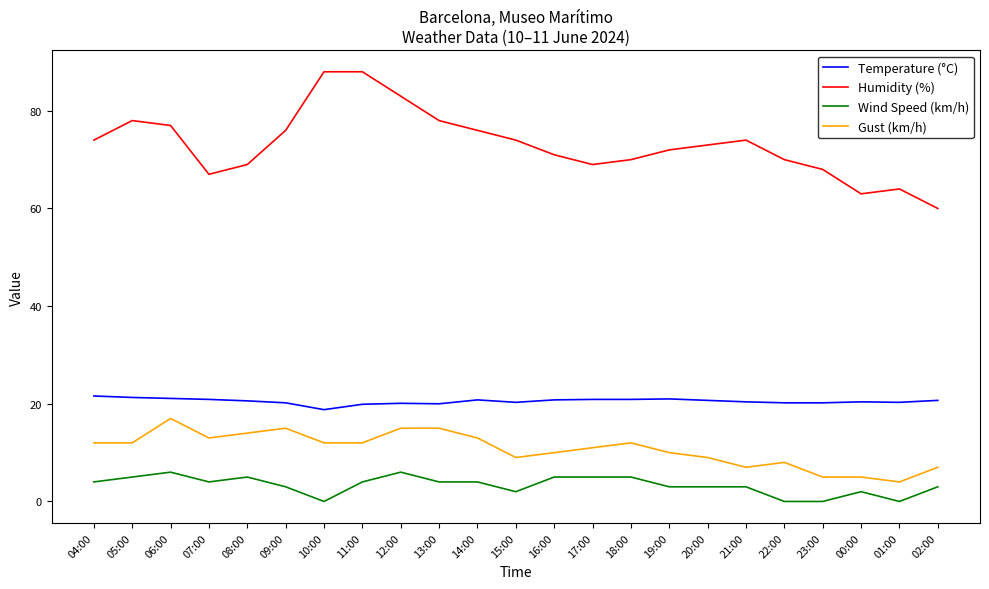

Which series has the largest range (max minus min)?

Humidity (%)